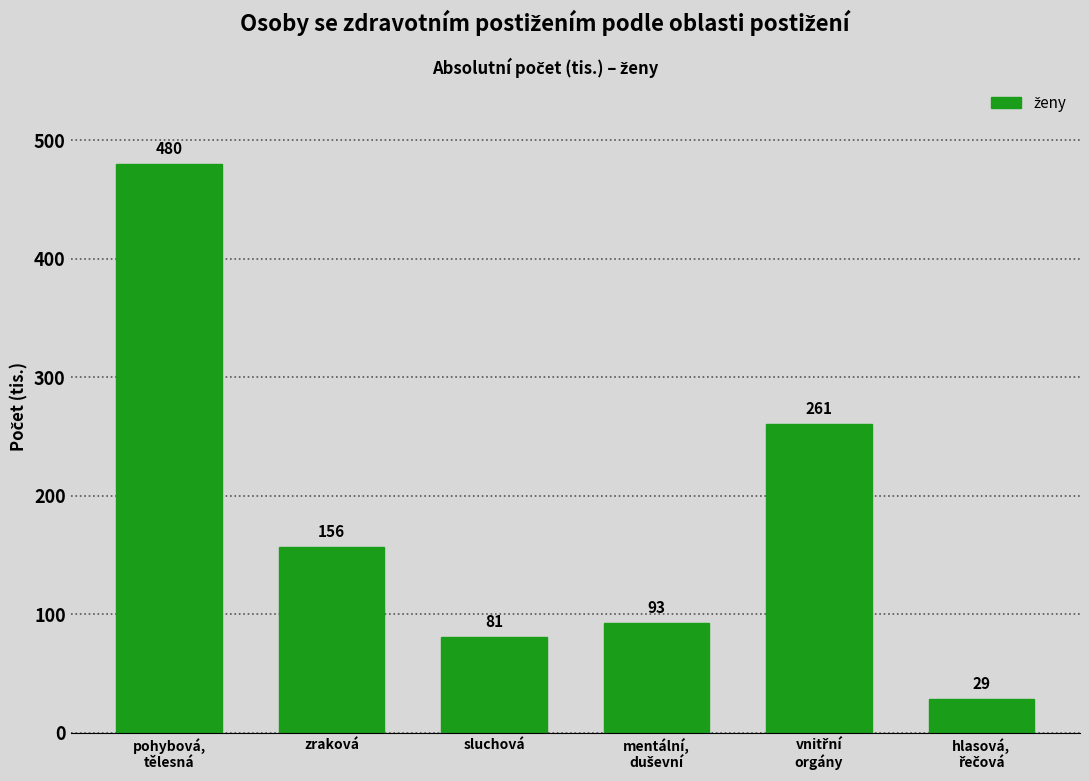

What is the value of the 1st bar from the left?

480.0